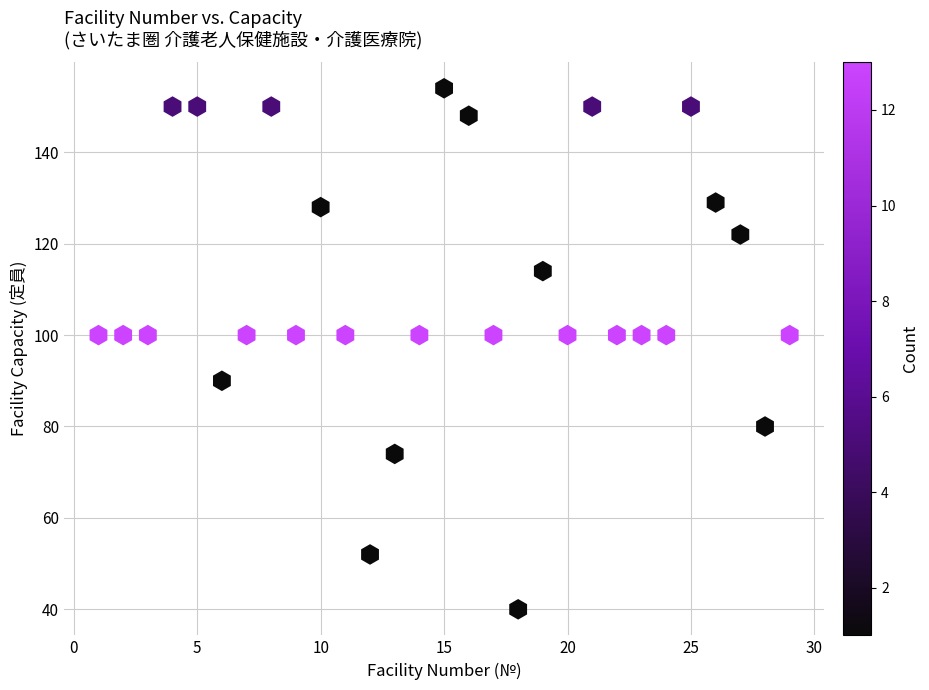

What is the range of Y values (max minus min)?

114